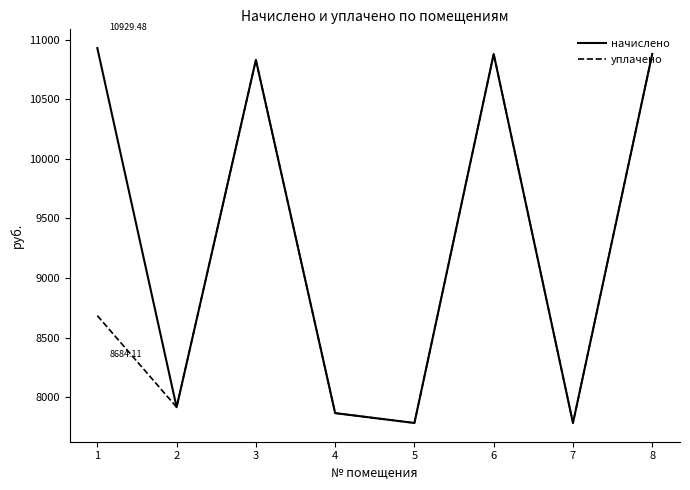

Where is the first local maximum for уплачено?

3